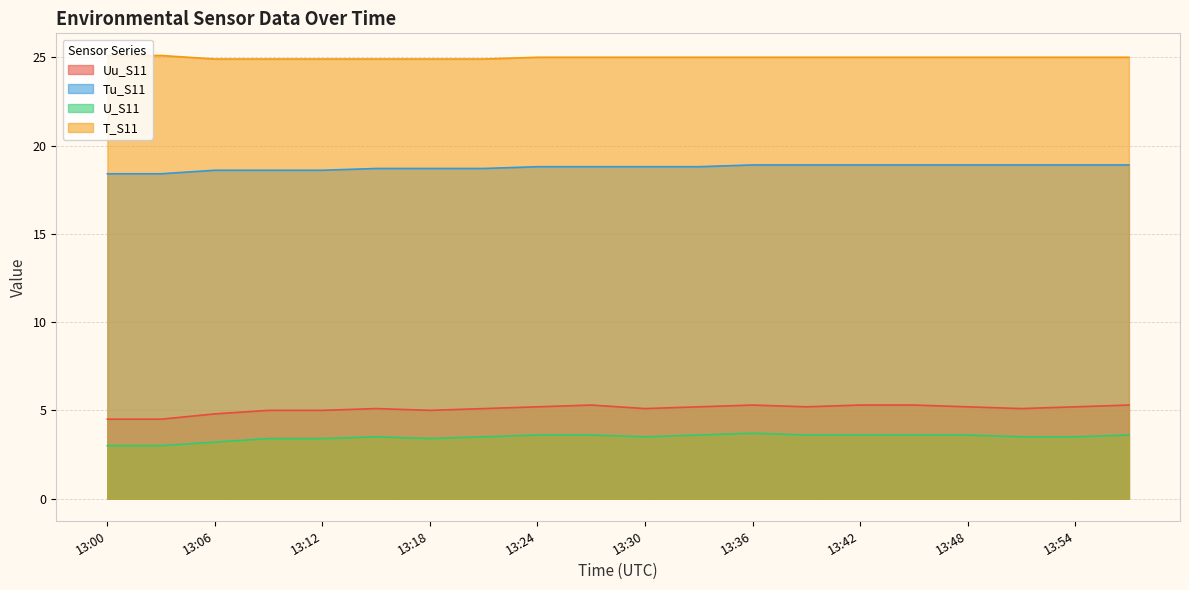

What is the difference between the maximum and minimum values in the U_S11 series?

0.7